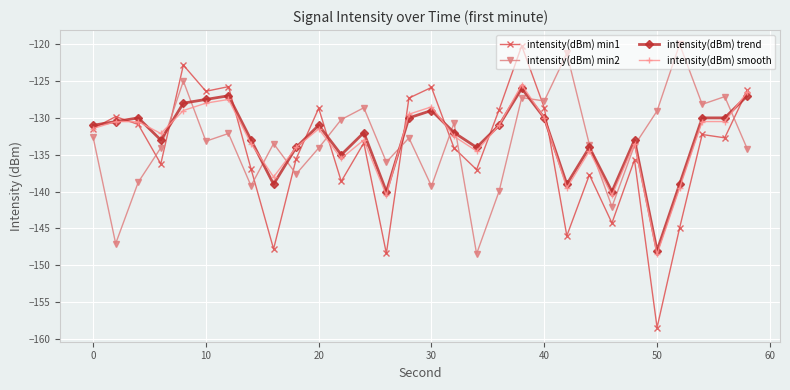

True or false: intensity(dBm) min2 has more than 2 points higher than both neighbors.

True